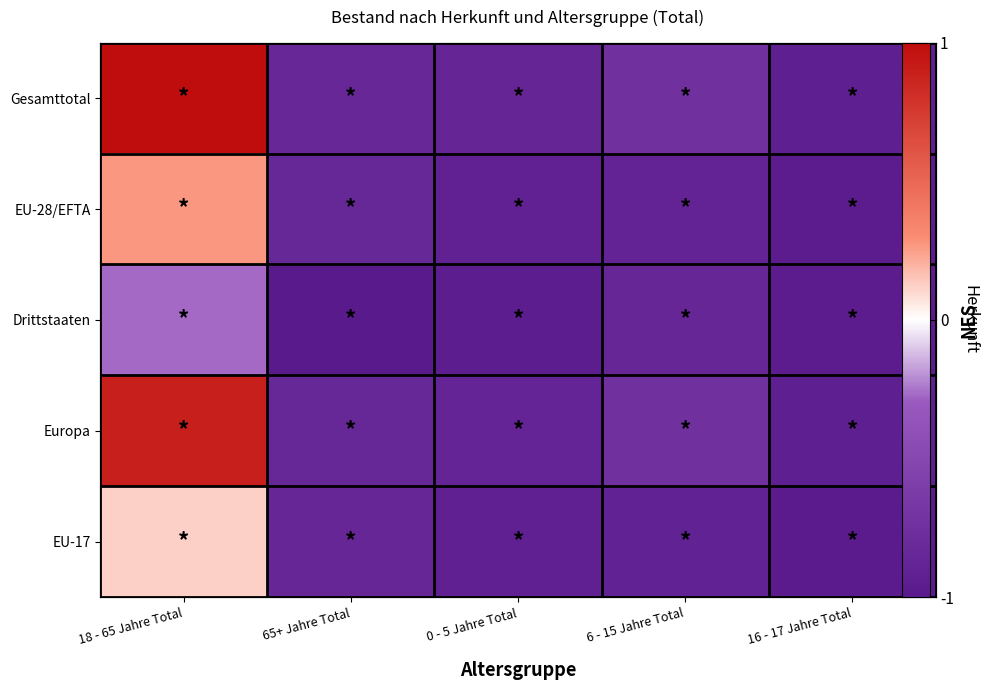

The Drittstaaten series shows -1.0 at 16 - 17 Jahre Total. True or false?

True